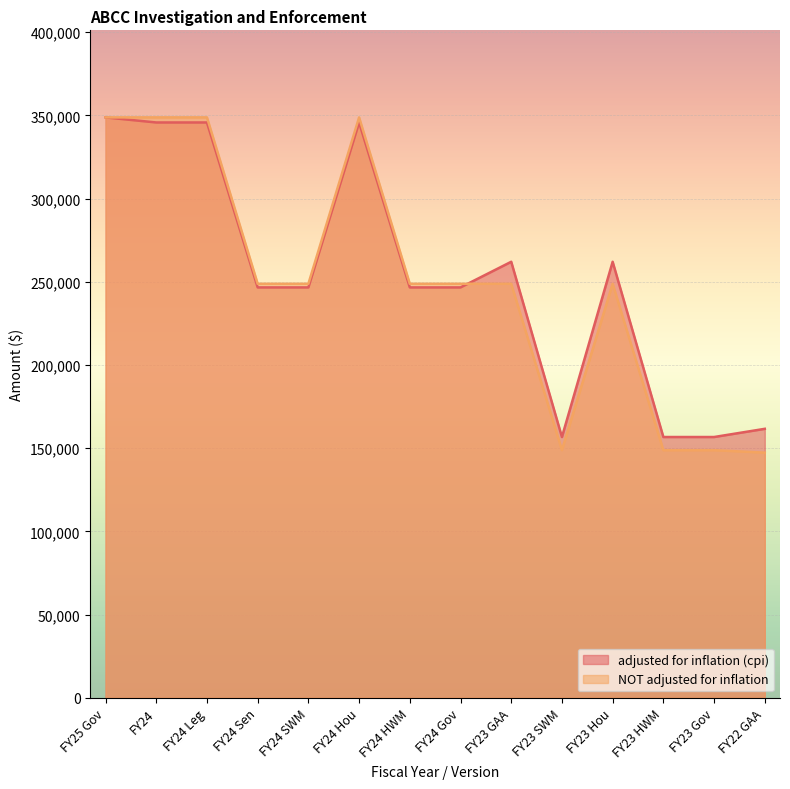

Reading right to left, what are all the values shown in this chart?

adjusted for inflation (cpi): 161619	156694	156694	262013	156694	262013	246600	246600	345724	246600	246600	345724	345724	348780
NOT adjusted for inflation: 147307	148780	148780	248780	148780	248780	248780	248780	348780	248780	248780	348780	348780	348780